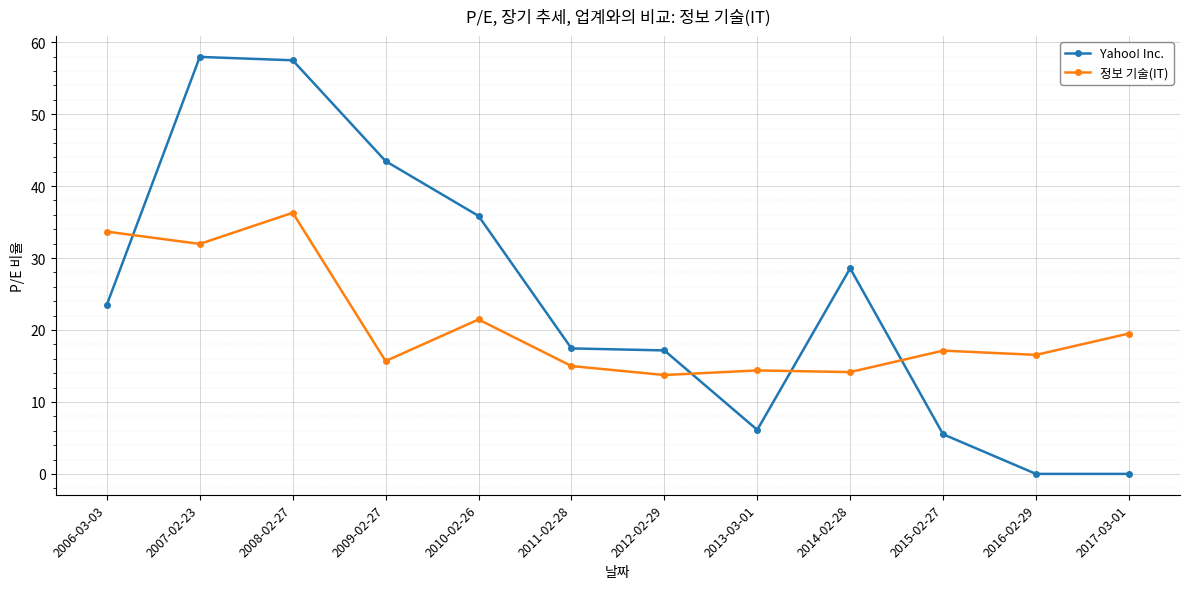

Which series ends up on top after the final intersection of Yahoo! Inc. and 정보 기술(IT)?

정보 기술(IT)